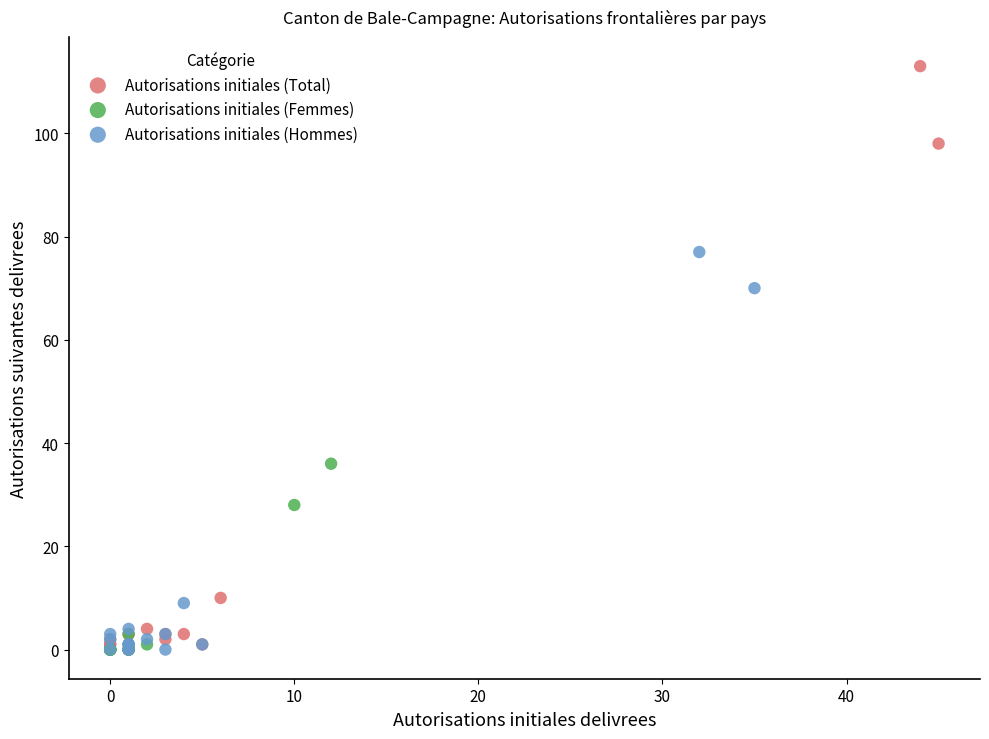

What are all the series names shown in the legend?

Autorisations initiales (Total), Autorisations initiales (Femmes), Autorisations initiales (Hommes)